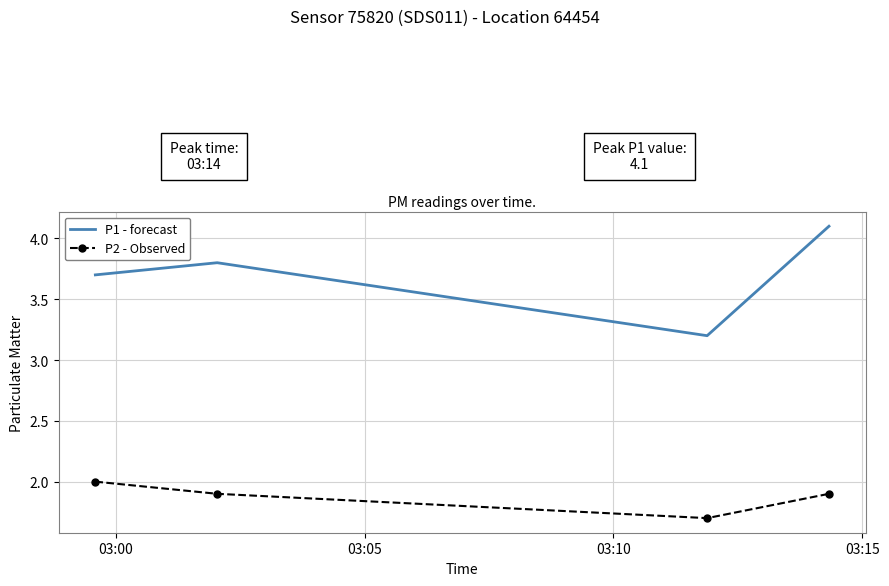

Which series has the largest total across all categories?

P1 - forecast